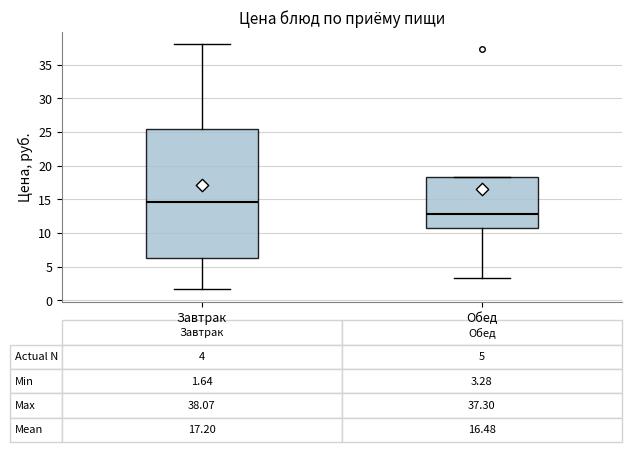

Which box is the tallest, from its lower edge to its upper edge?

Завтрак